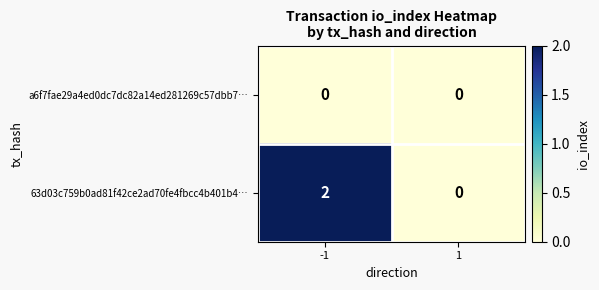

How many data points does each series have?

2